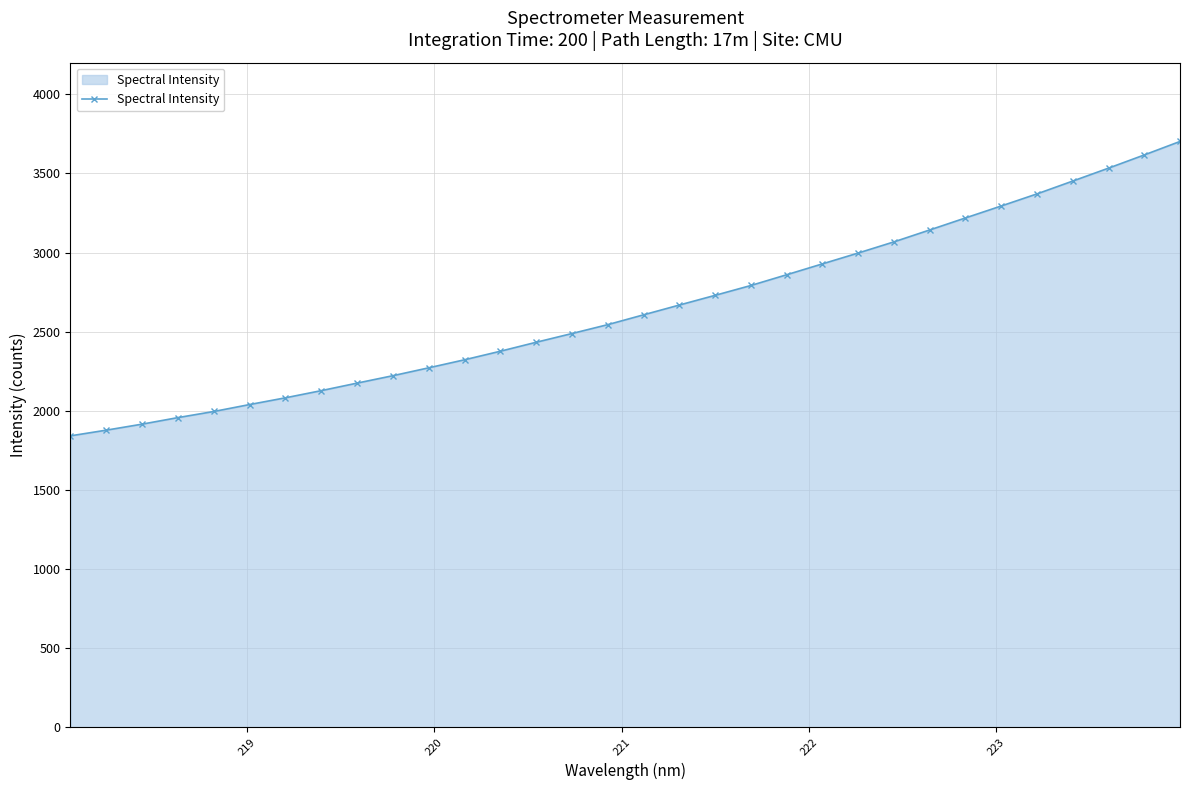

What is the value of the 6th point from the left?

2039.2